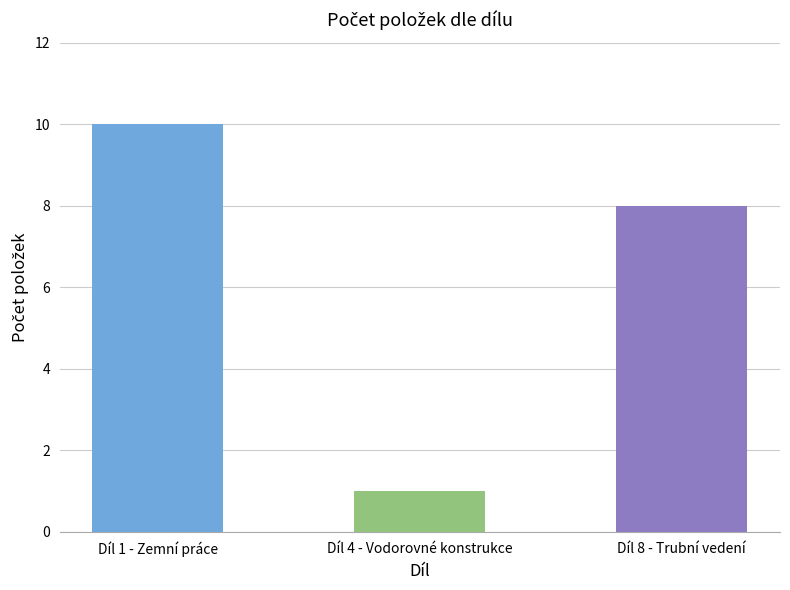

Reading right to left, what are all the values shown in this chart?

8	1	10